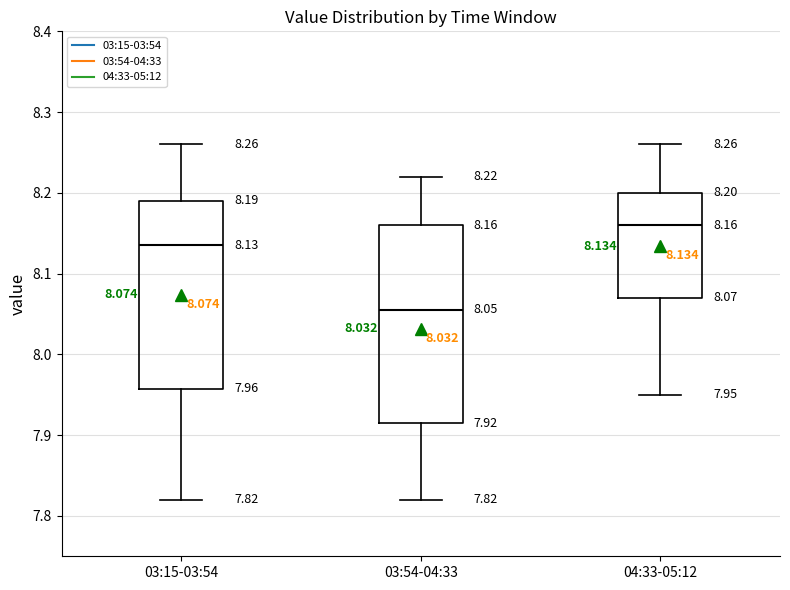

Which box is the tallest, from its lower edge to its upper edge?

03:54-04:33